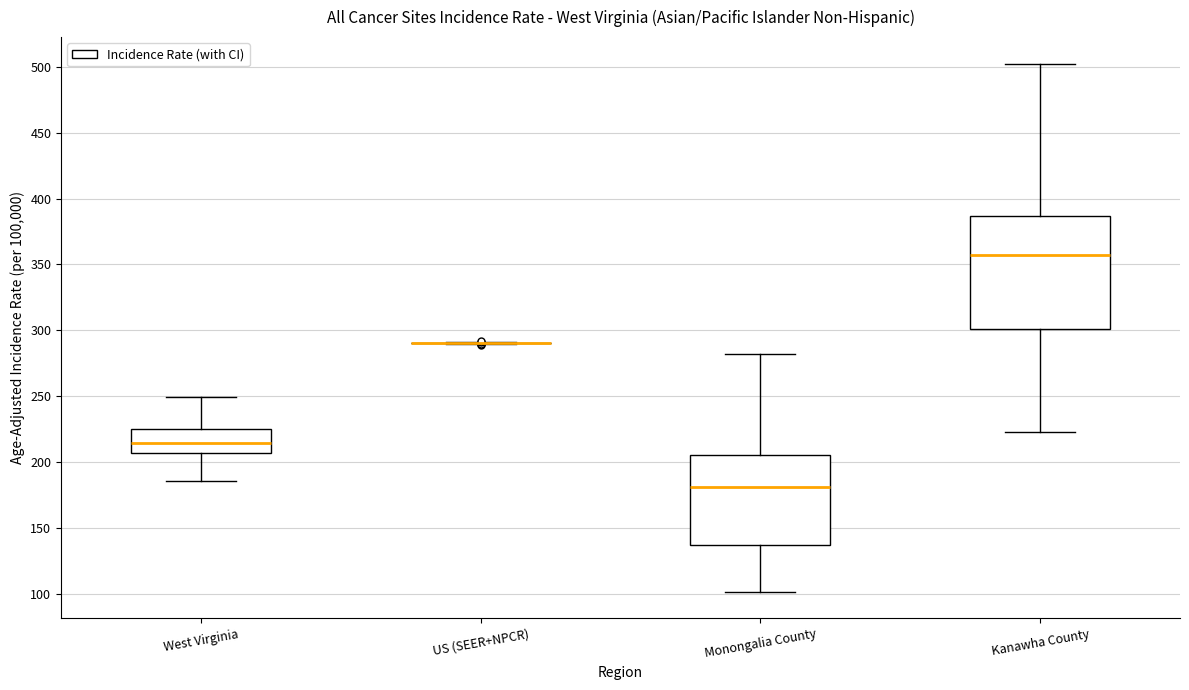

Where does the lower whisker of the box for West Virginia end on the y-axis? The values are not printed on the chart, so give them approximately, as read against the axis.

185